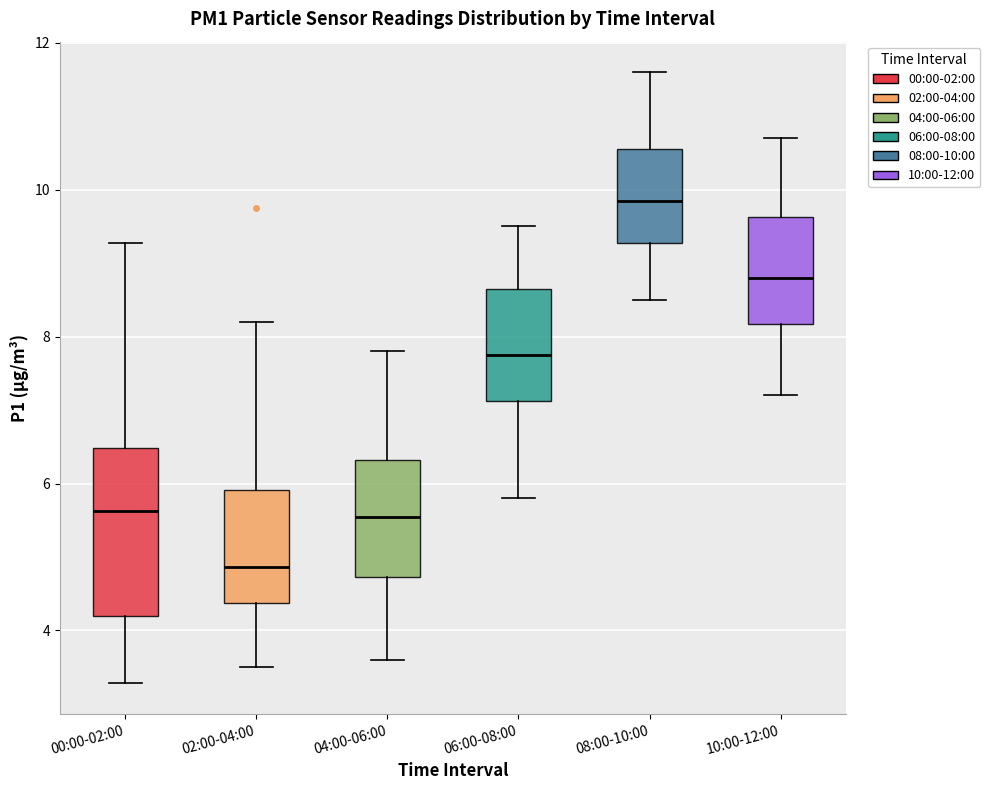

Comparing the boxes themselves (not the whiskers), which one is the tallest?

00:00-02:00